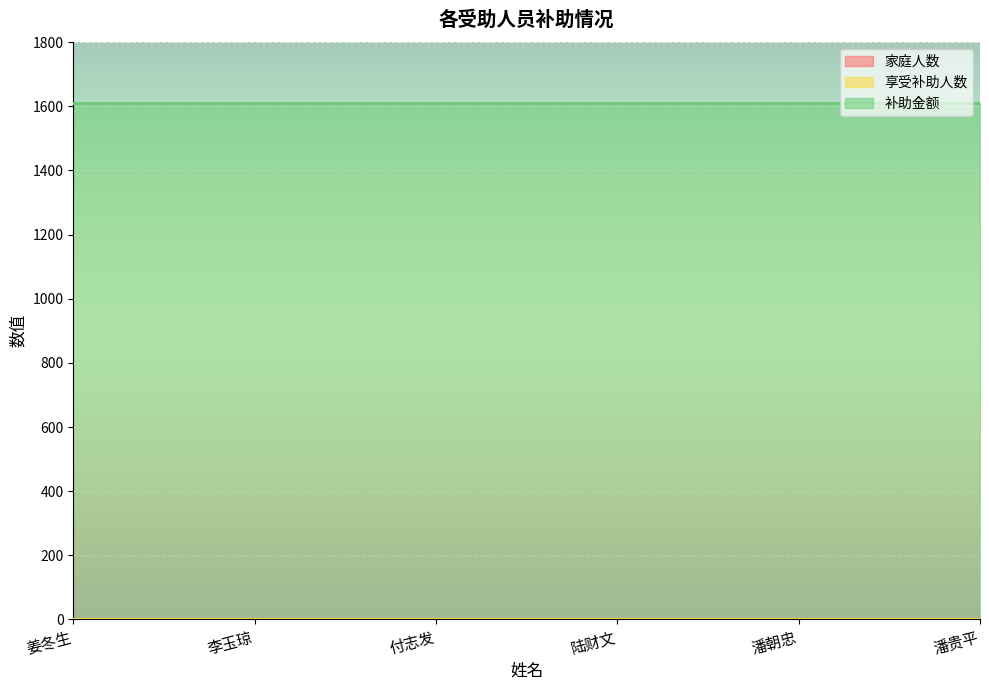

Reading left to right, transcribe all the data shown in this chart.

家庭人数: 姜冬生=1	李玉琼=1	付志发=1	陆财文=1	潘朝忠=1	潘贵平=1
享受补助人数: 姜冬生=1	李玉琼=1	付志发=1	陆财文=1	潘朝忠=1	潘贵平=1
补助金额: 姜冬生=1610	李玉琼=1610	付志发=1610	陆财文=1610	潘朝忠=1610	潘贵平=1610